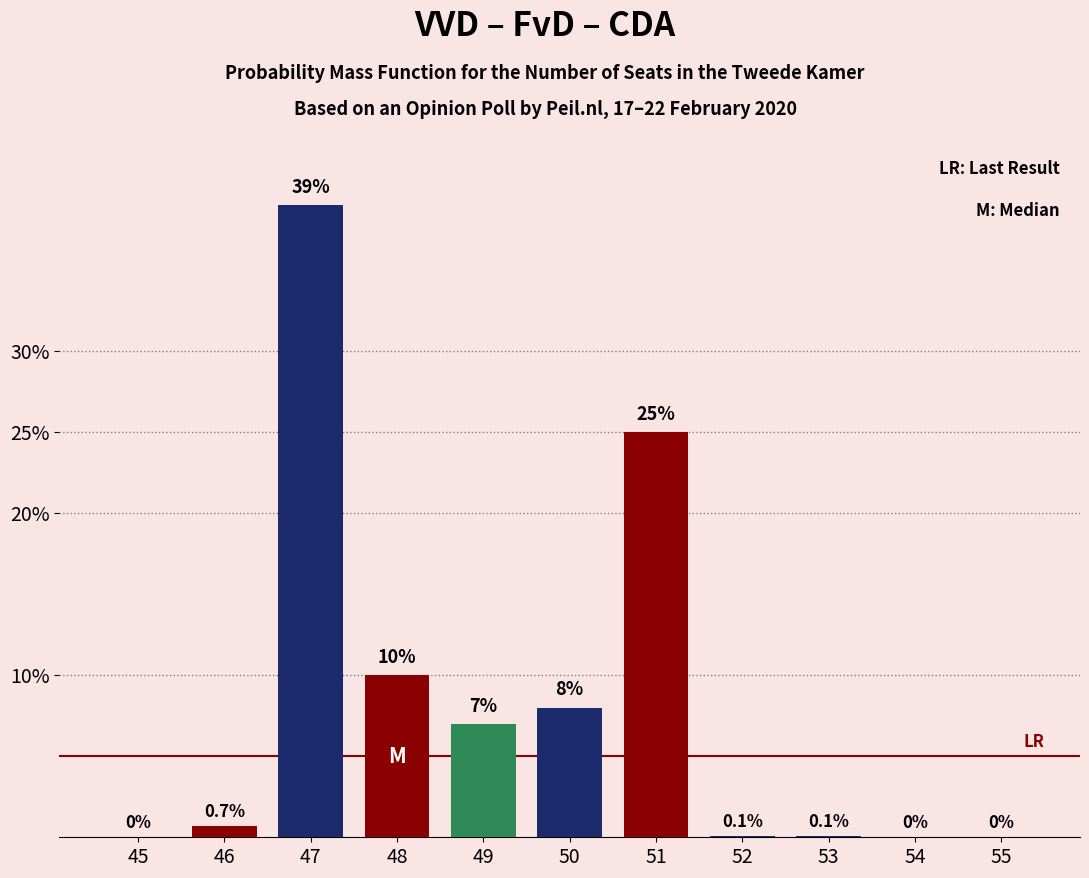

Reading left to right, what are all the values shown in this chart?

45=0.0	46=0.7	47=39.0	48=10.0	49=7.0	50=8.0	51=25.0	52=0.1	53=0.1	54=0.0	55=0.0